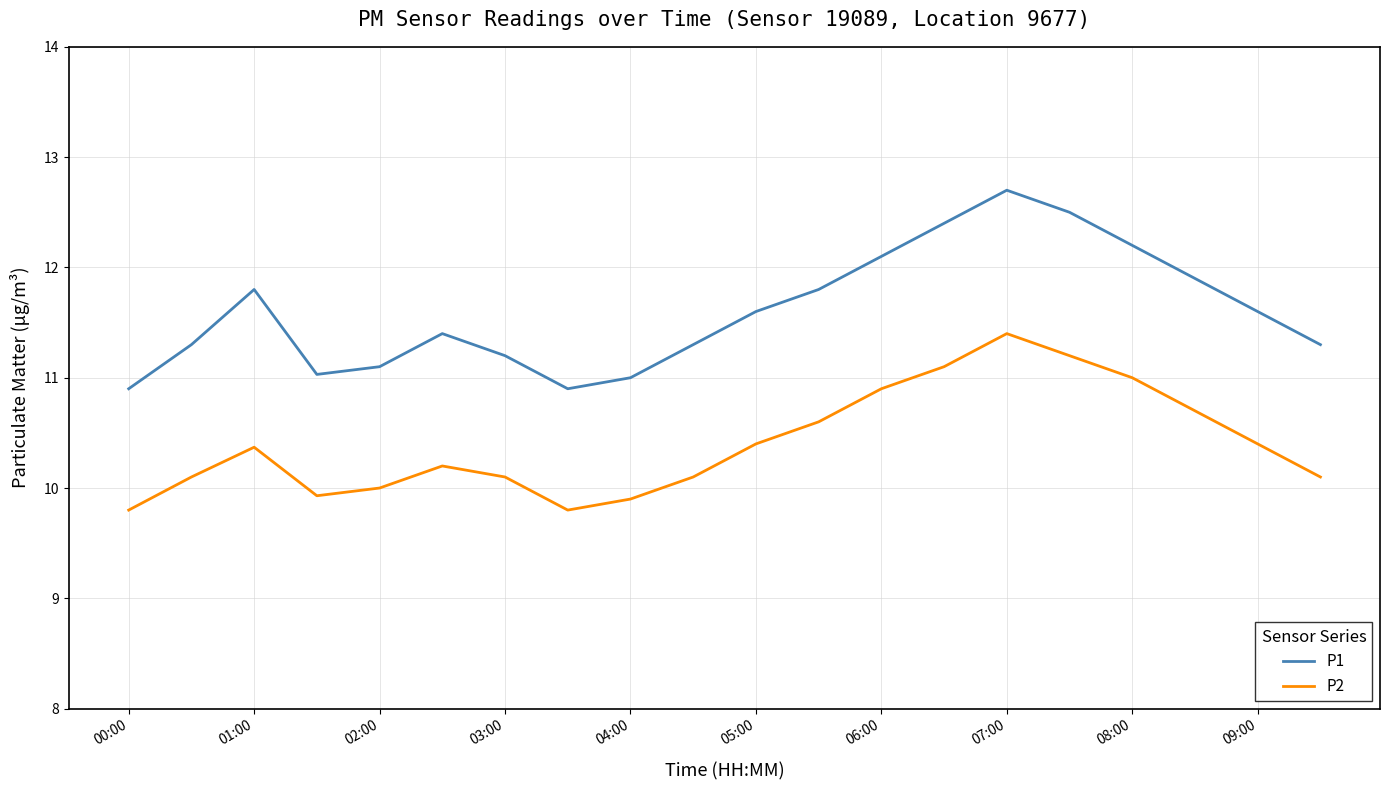

Reading left to right, extract all data points from this chart.

P1: 10.9	11.3	11.8	11.0	11.1	11.4	11.2	10.9	11.0	11.3	11.6	11.8	12.1	12.4	12.7	12.5	12.2	11.9	11.6	11.3
P2: 9.8	10.1	10.4	9.9	10.0	10.2	10.1	9.8	9.9	10.1	10.4	10.6	10.9	11.1	11.4	11.2	11.0	10.7	10.4	10.1